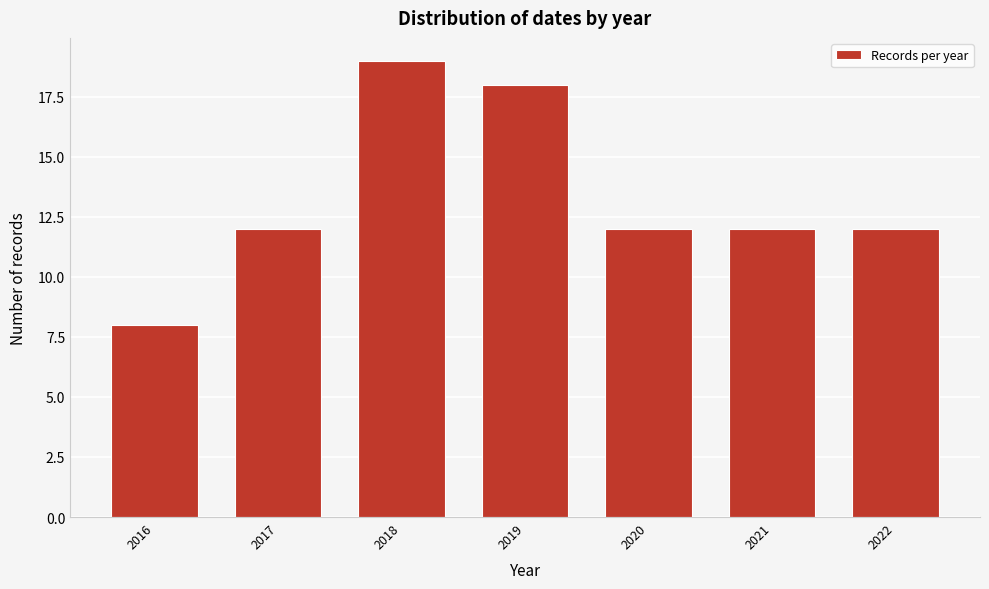

Reading left to right, transcribe all the data shown in this chart.

2016=8	2017=12	2018=19	2019=18	2020=12	2021=12	2022=12